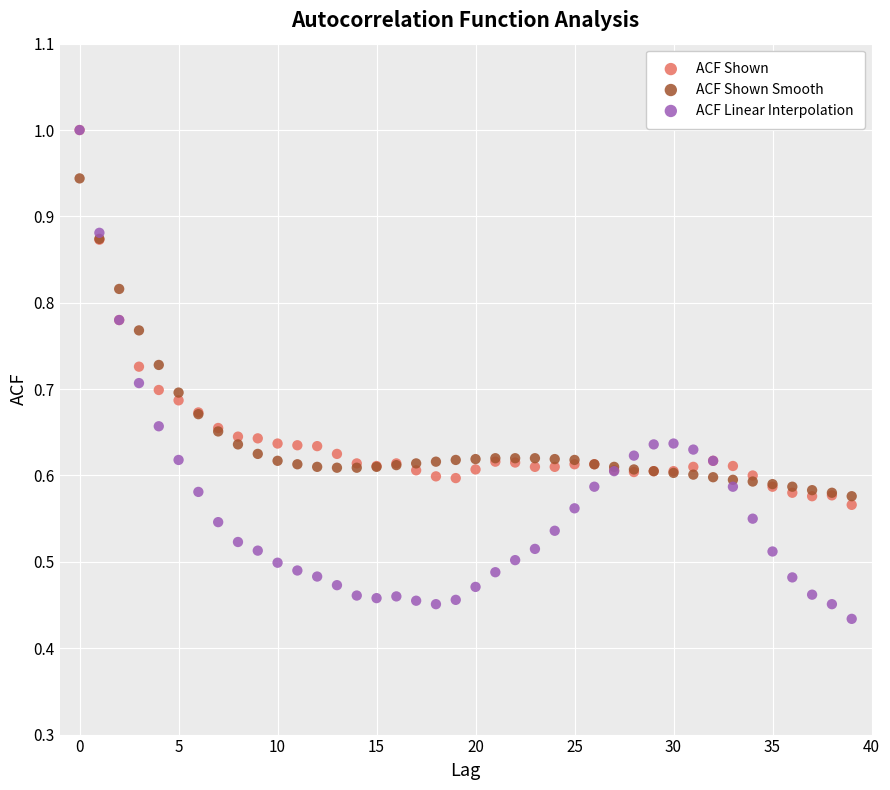

Which series reaches the minimum Y coordinate?

ACF Linear Interpolation